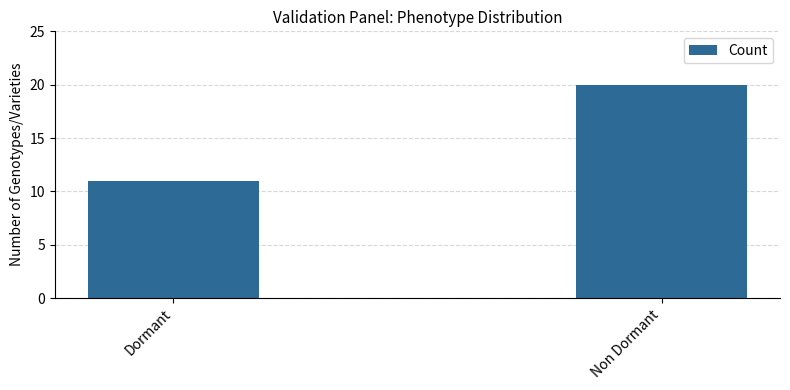

The chart shows a value of 11 at Dormant. True or false?

True